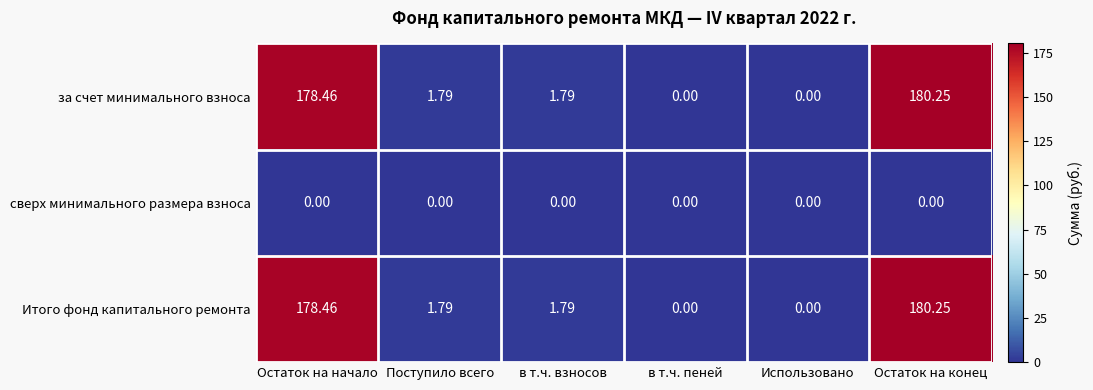

Is the value of Итого фонд капитального ремонта at Остаток на конец greater than the value of за счет минимального взноса at Использовано?

Yes